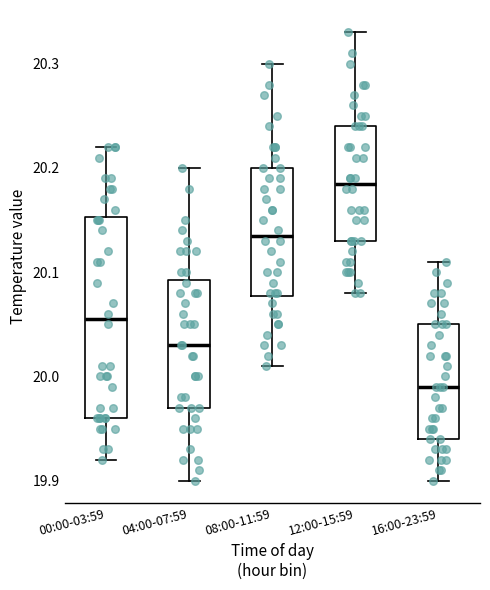

Reading left to right, read every box against the y-axis: the position of its median line, the range the box covers, and the ends of its whiskers. The values are not printed on the chart, so give them approximately, as read against the axis.

00:00-03:59: median 20.06, box 19.96 to 20.15, whiskers 19.92 to 20.22
04:00-07:59: median 20.03, box 19.97 to 20.09, whiskers 19.90 to 20.20
08:00-11:59: median 20.14, box 20.08 to 20.20, whiskers 20.01 to 20.30
12:00-15:59: median 20.19, box 20.13 to 20.24, whiskers 20.08 to 20.33
16:00-23:59: median 19.99, box 19.94 to 20.05, whiskers 19.90 to 20.11